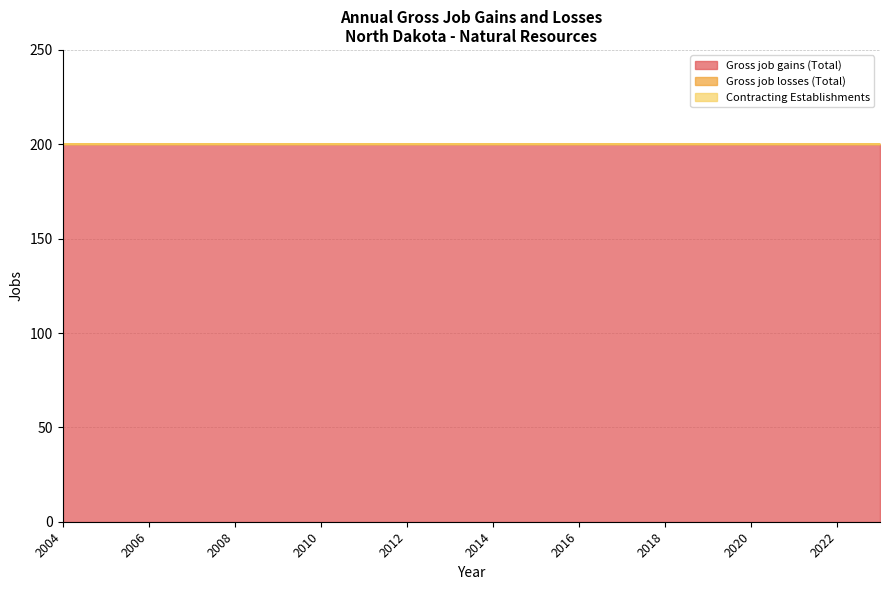

At how many categories does at least one series exceed 25?

20